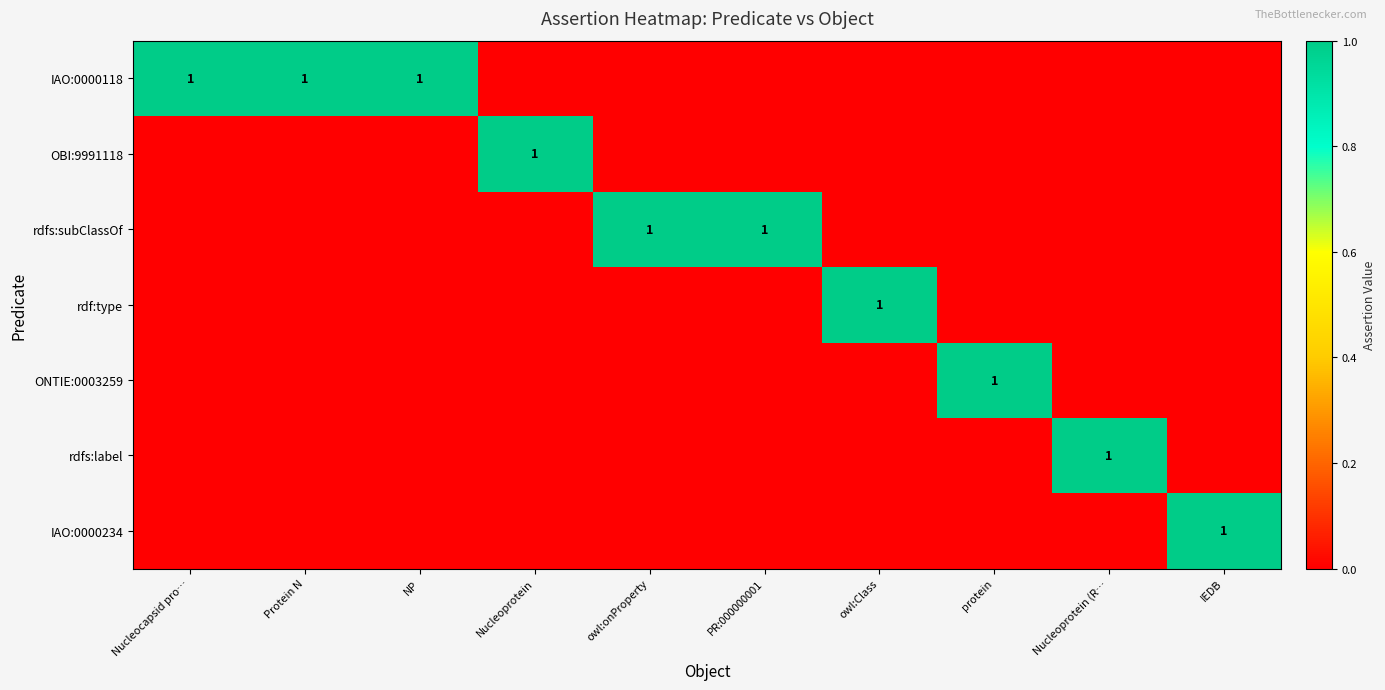

The value of rdfs:subClassOf at PR:000000001 is 1. True or false?

True